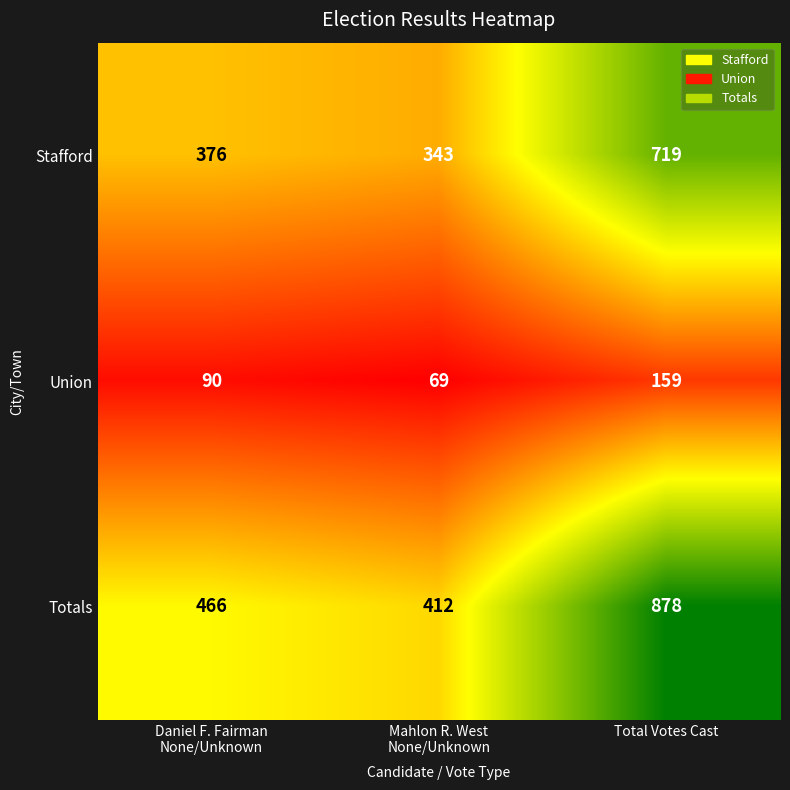

Count the number of data series in this chart.

3